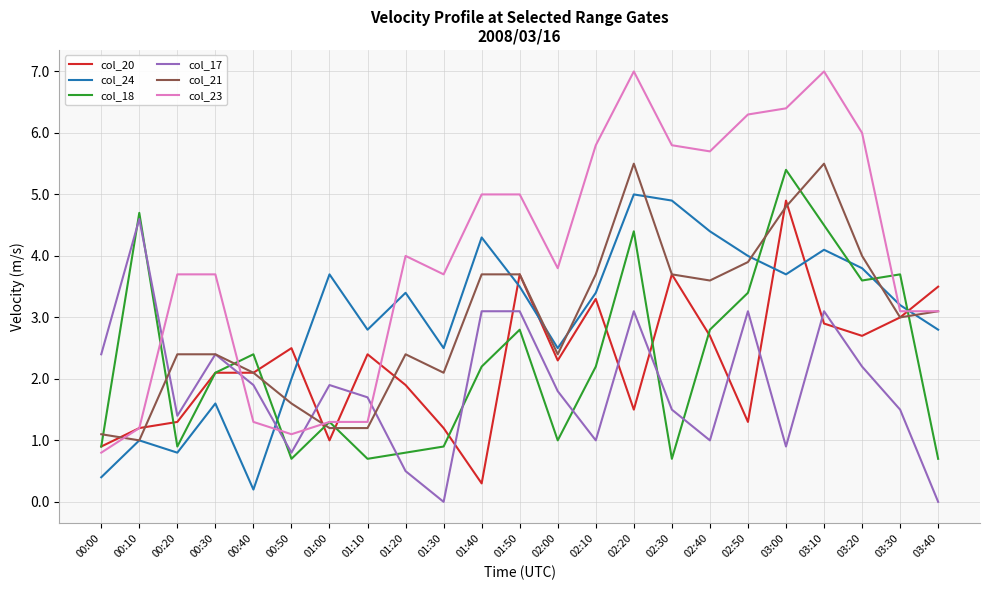

Between 00:40 and 02:00, which series saw the biggest shift?

col_23